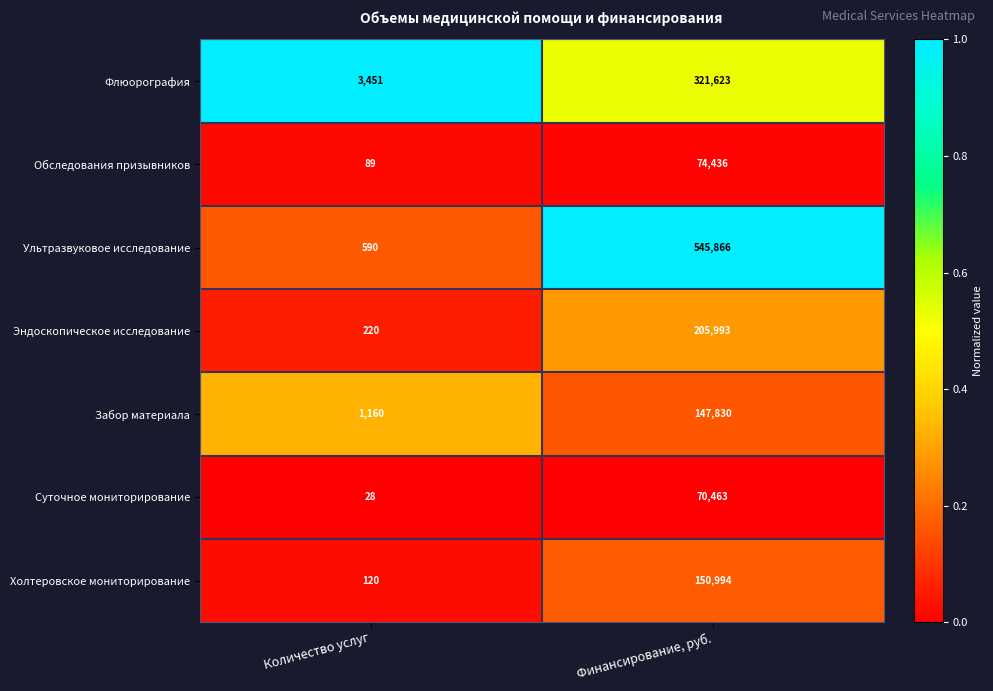

Rank the series at Количество услуг from highest to lowest value.

Флюорография, Забор материала, Ультразвуковое исследование, Эндоскопическое исследование, Холтеровское мониторирование, Обследования призывников, Суточное мониторирование